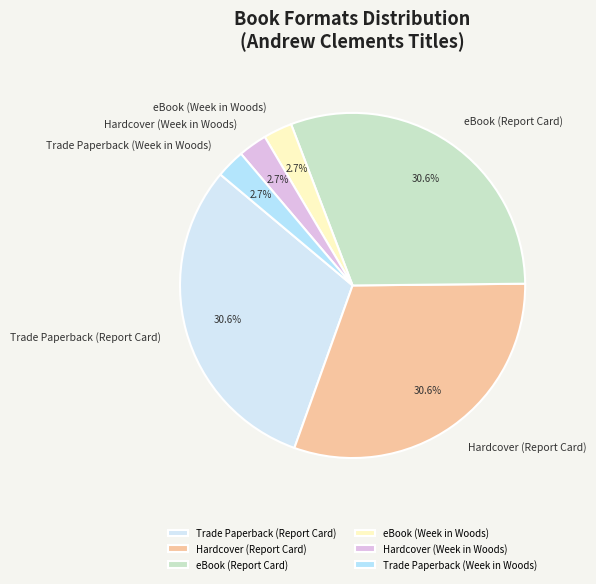

To the nearest percent, what portion does Hardcover (Report Card) represent?

31%